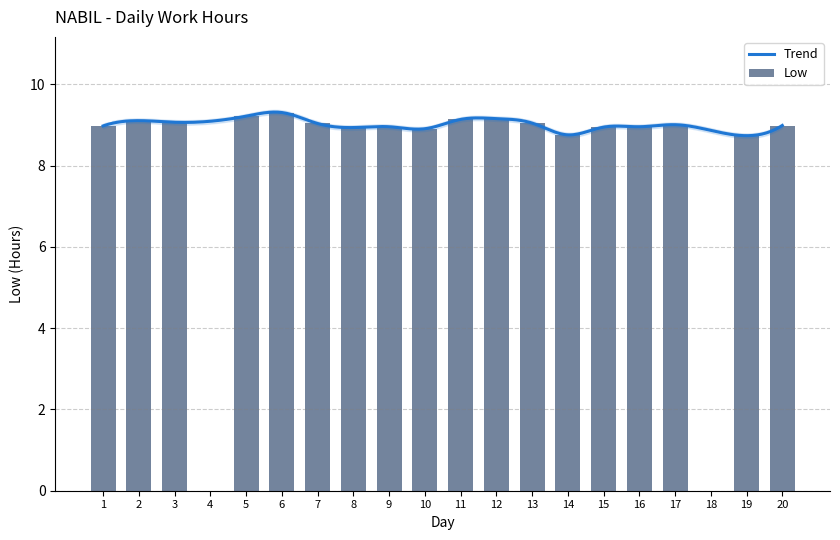

Reading left to right, transcribe all the data shown in this chart.

1=9.0	2=9.1	3=9.1	4=0.0	5=9.2	6=9.3	7=9.0	8=8.9	9=9.0	10=8.9	11=9.1	12=9.2	13=9.1	14=8.8	15=8.9	16=9.0	17=9.0	18=0.0	19=8.7	20=9.0